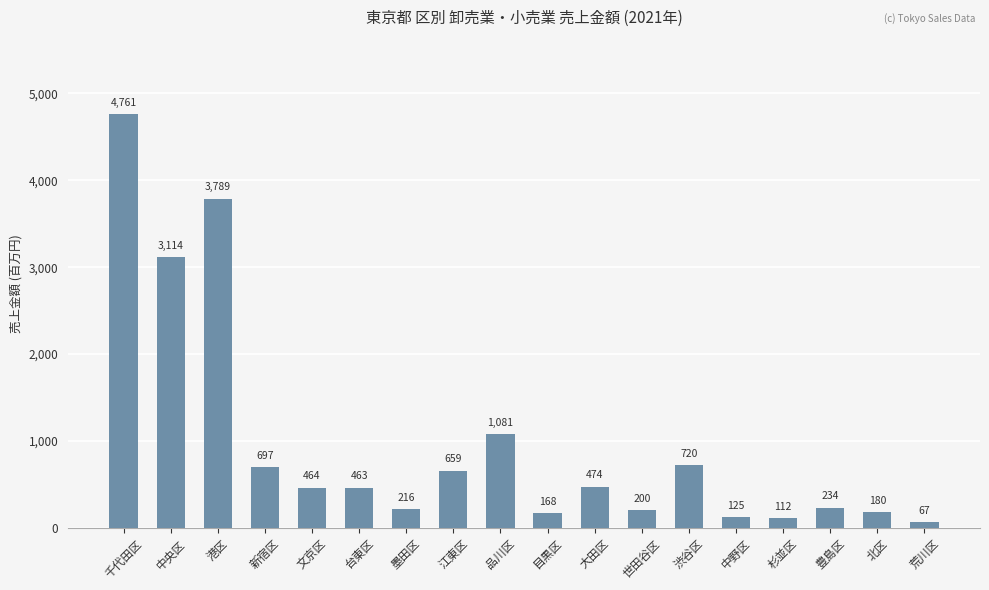

What is the greatest value displayed?

4761.4